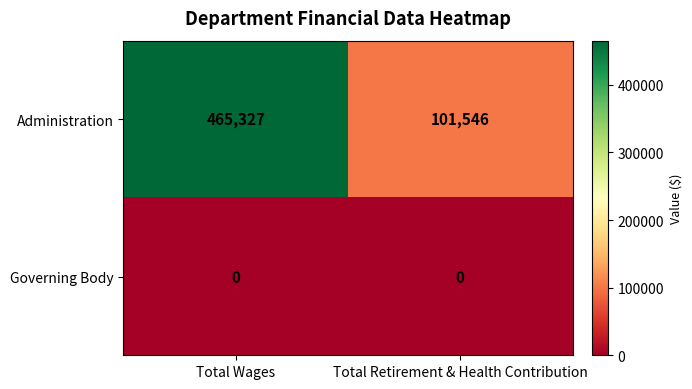

At how many categories does at least one series exceed 364165?

1